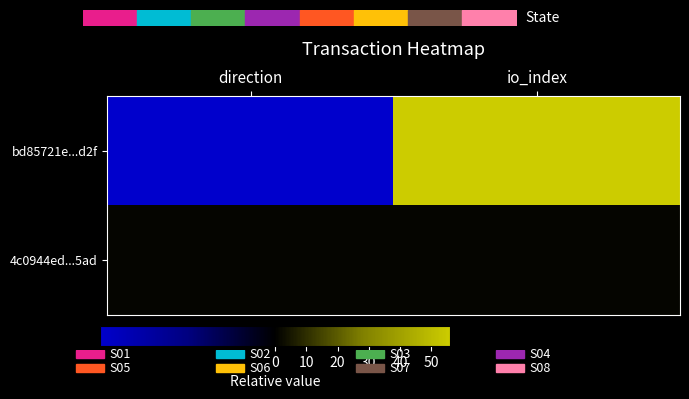

Which has a higher value, direction or io_index?

io_index